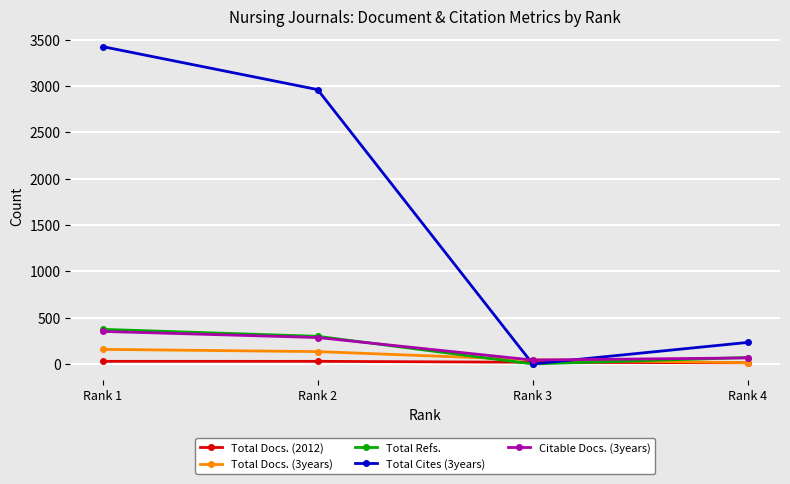

At which label does Total Refs. reach its peak?

Rank 1